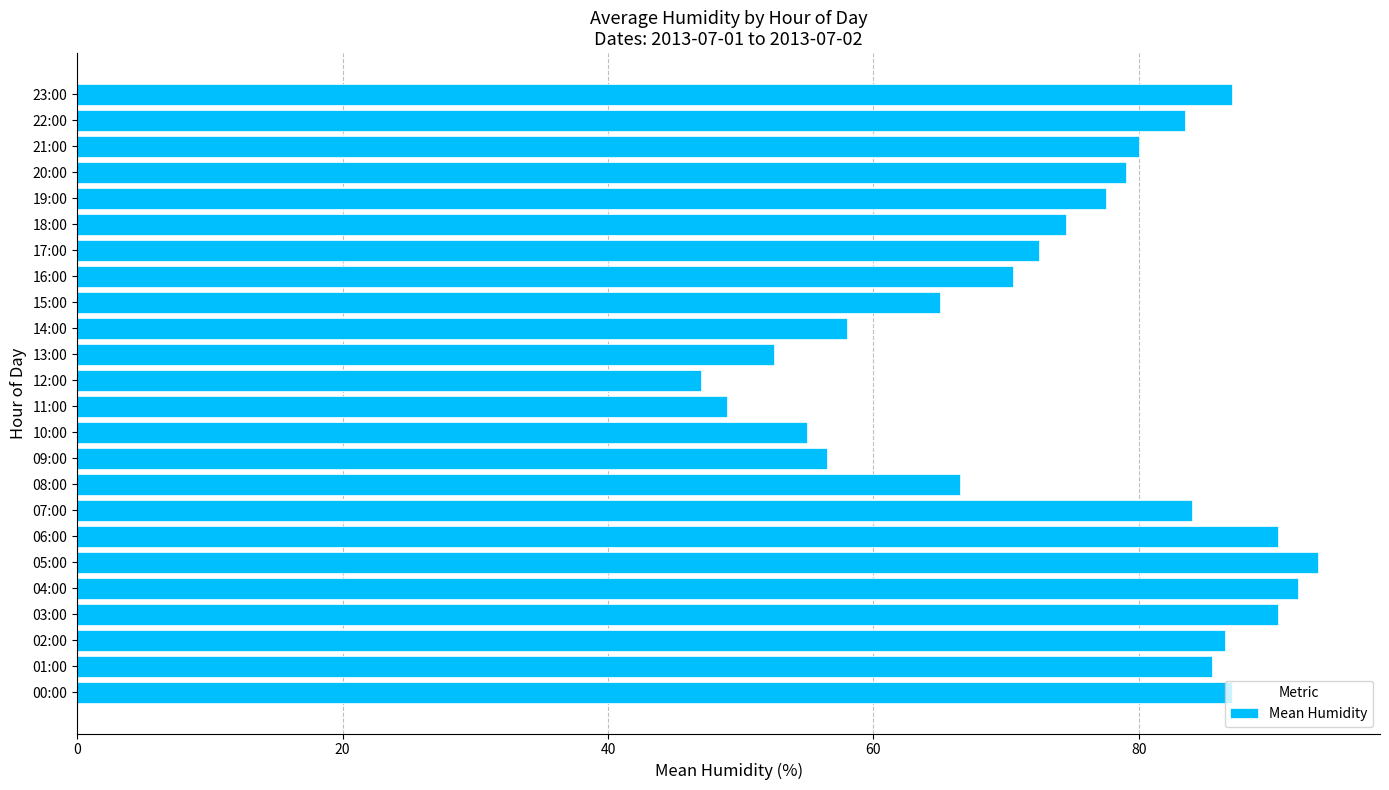

What is the average value?

74.3